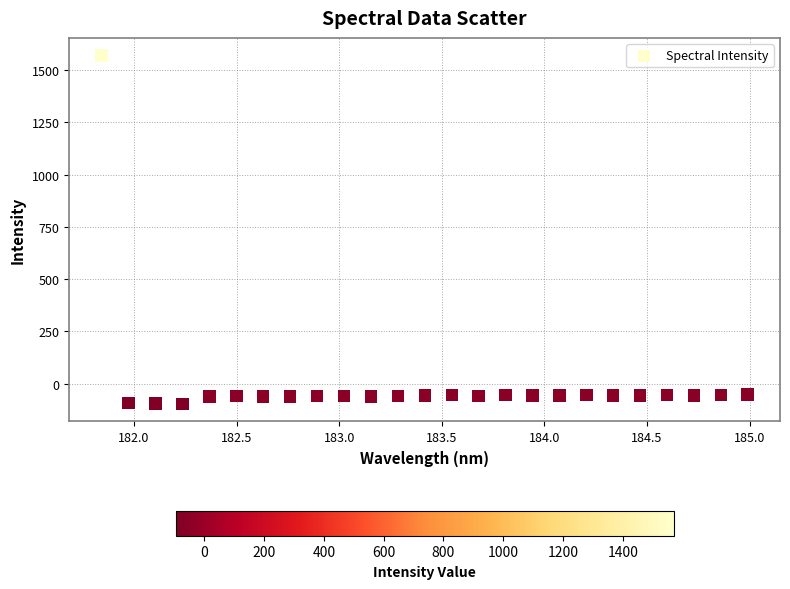

What is the range of X values (max minus min)?

3.1